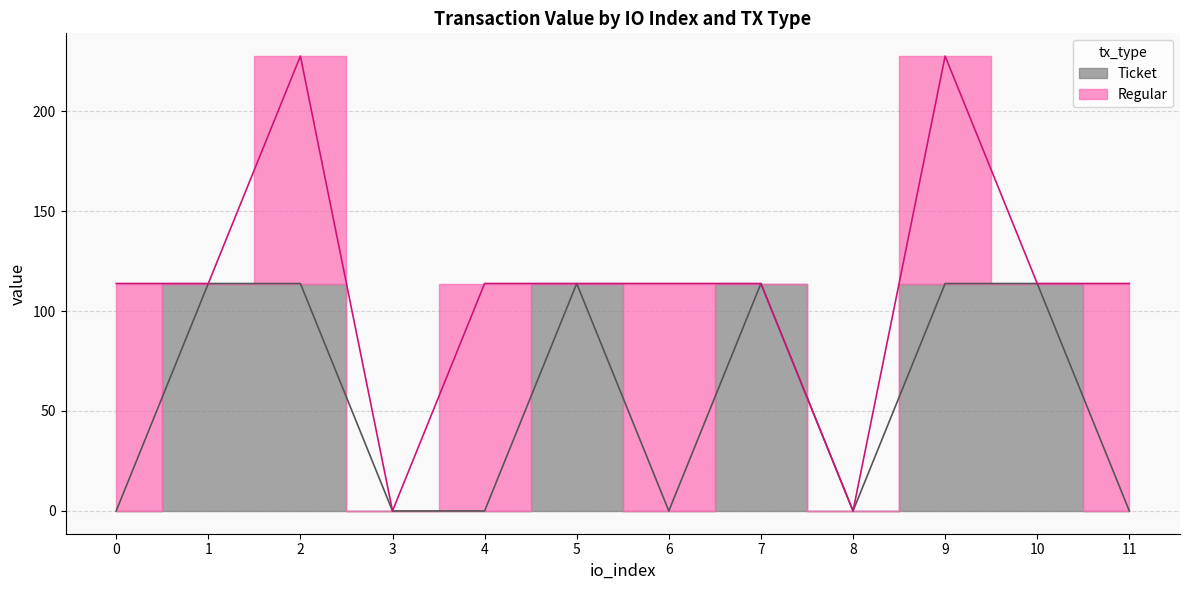

How many data points are less than 113?

6